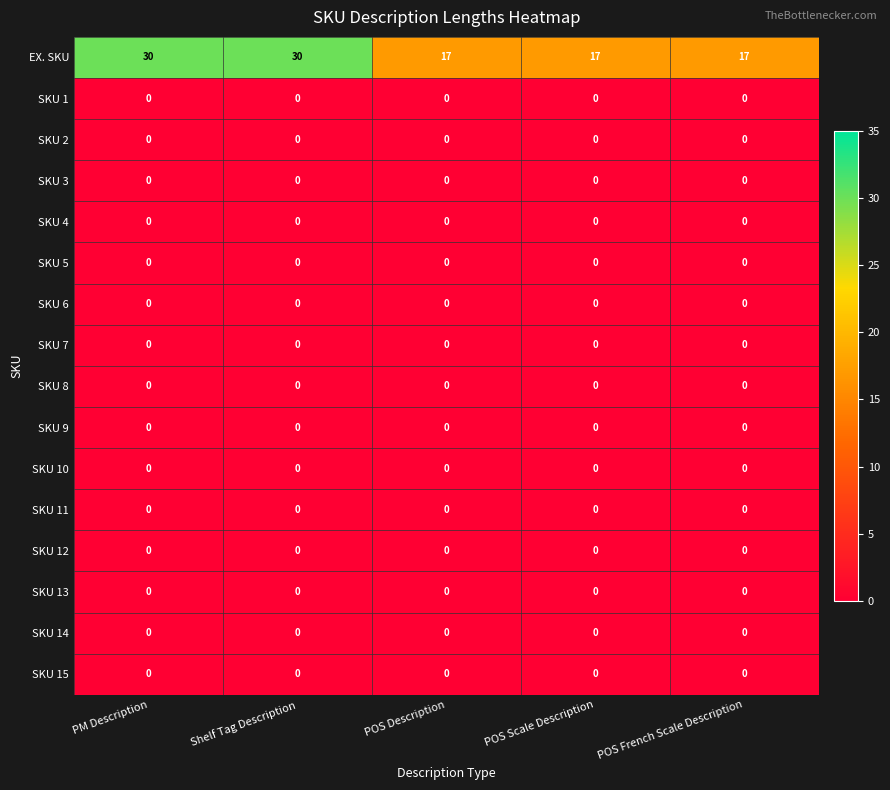

Is it true that EX. SKU equals 17 at POS French Scale Description?

True